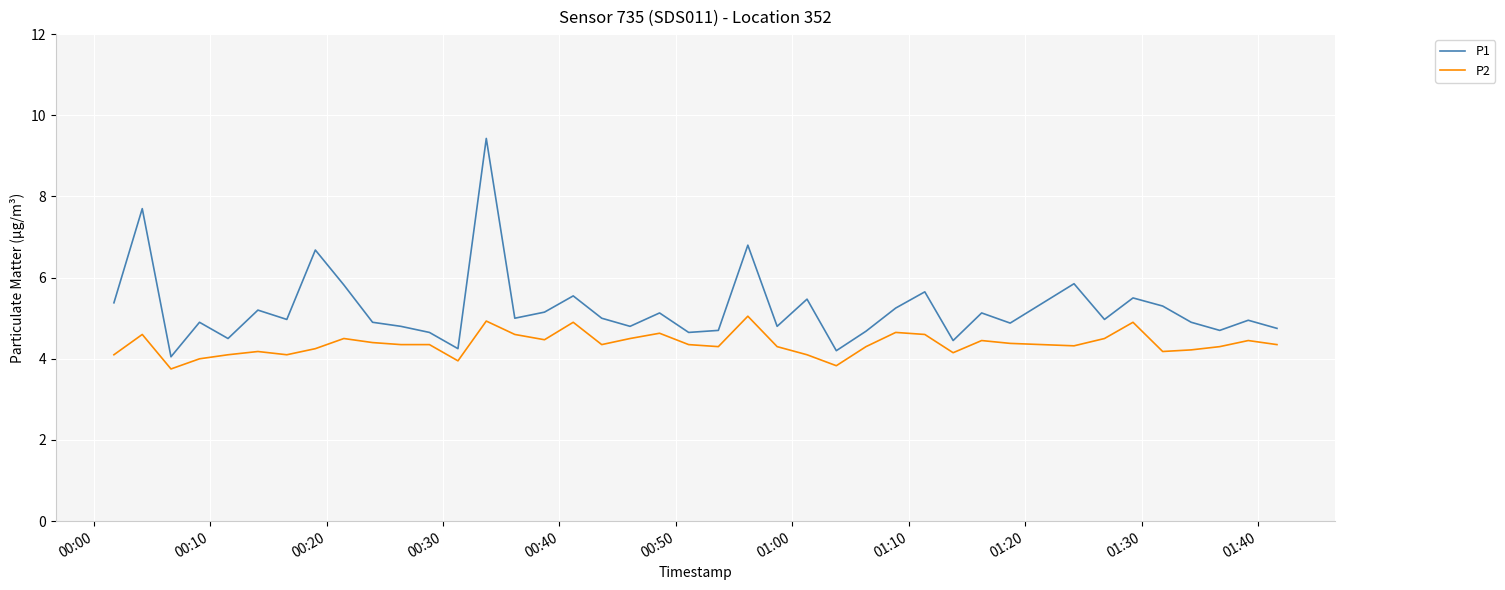

Which series has the largest range (max minus min)?

P1